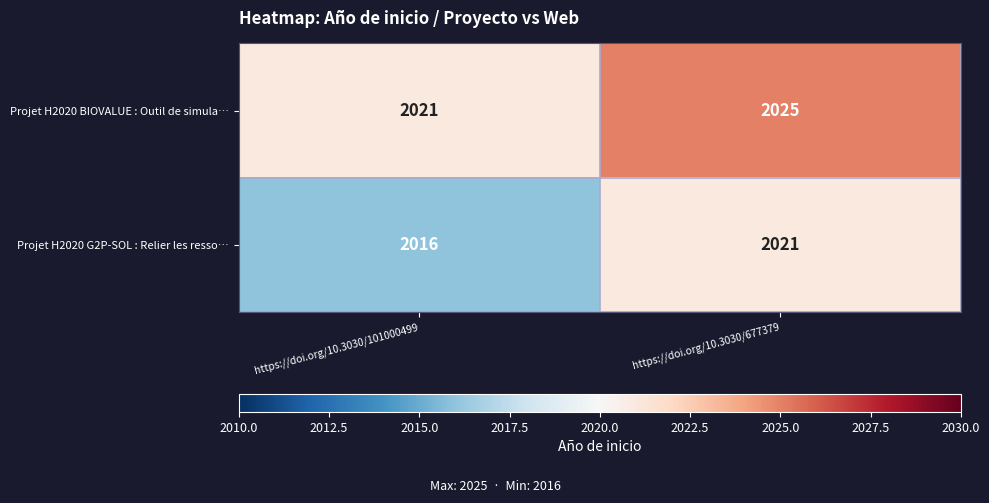

How many data points does each series have?

2